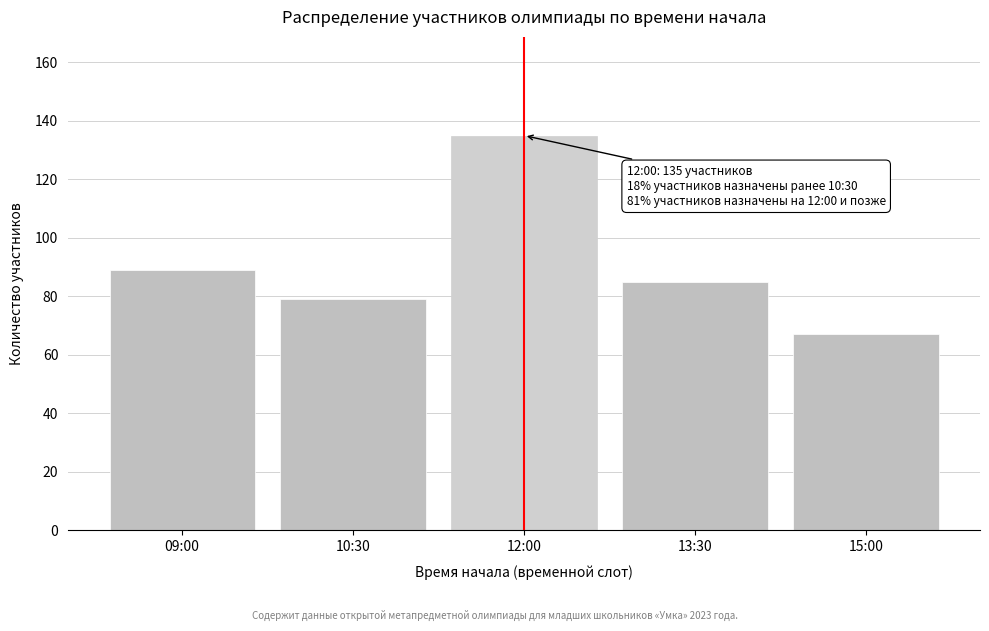

Reading right to left, list all the values displayed in this chart.

15:00=67	13:30=85	12:00=135	10:30=79	09:00=89